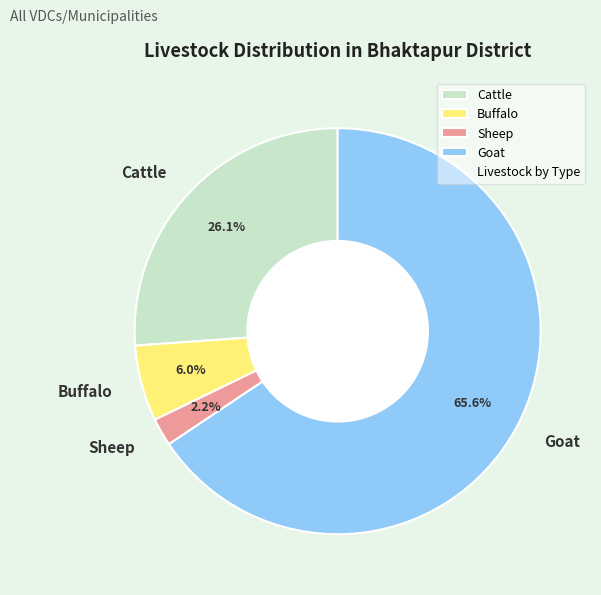

Between Buffalo and Goat, which is larger?

Goat